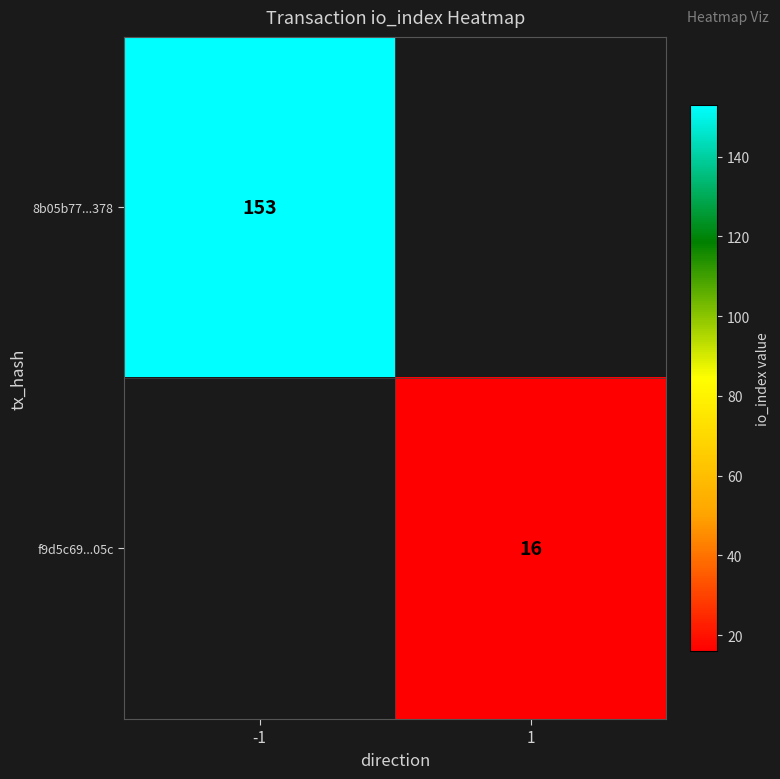

The value of 8b05b77...378 at -1 is 153. True or false?

True